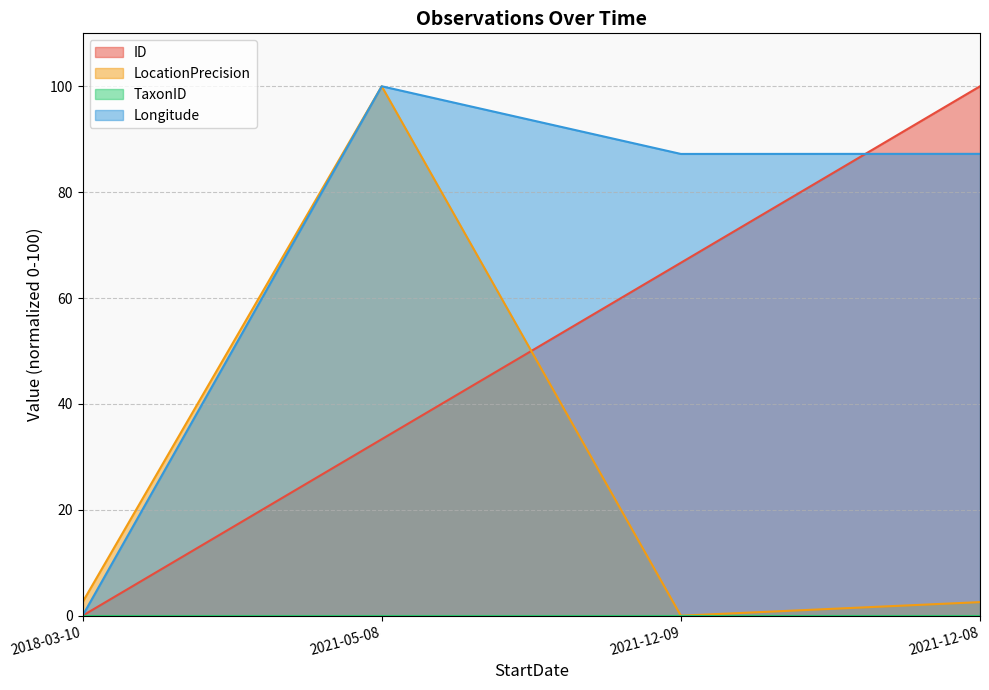

At how many categories does at least one series exceed 57?

3